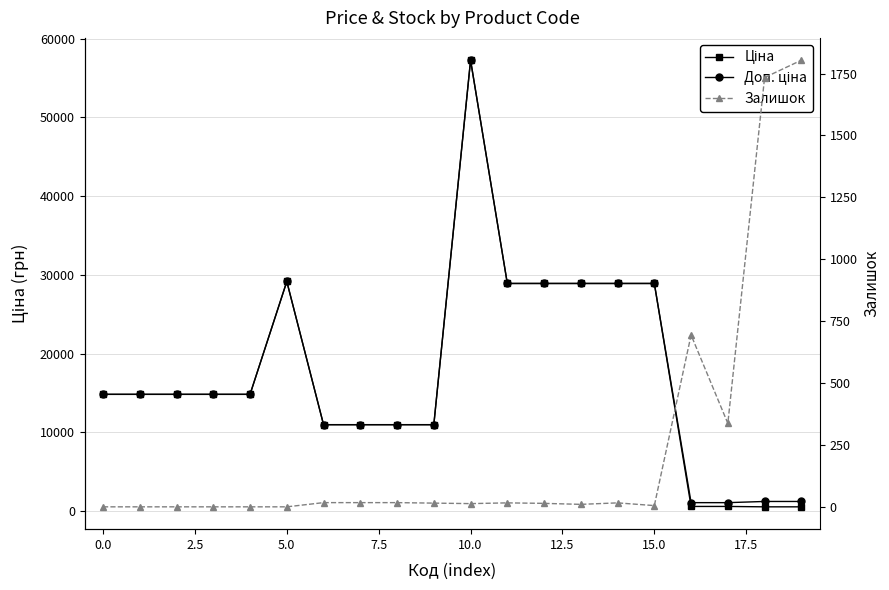

Which series has the largest range (max minus min)?

Ціна